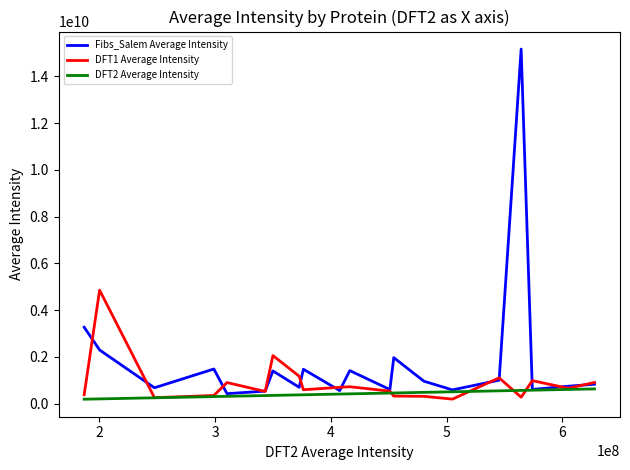

How many series are shown in this chart?

3